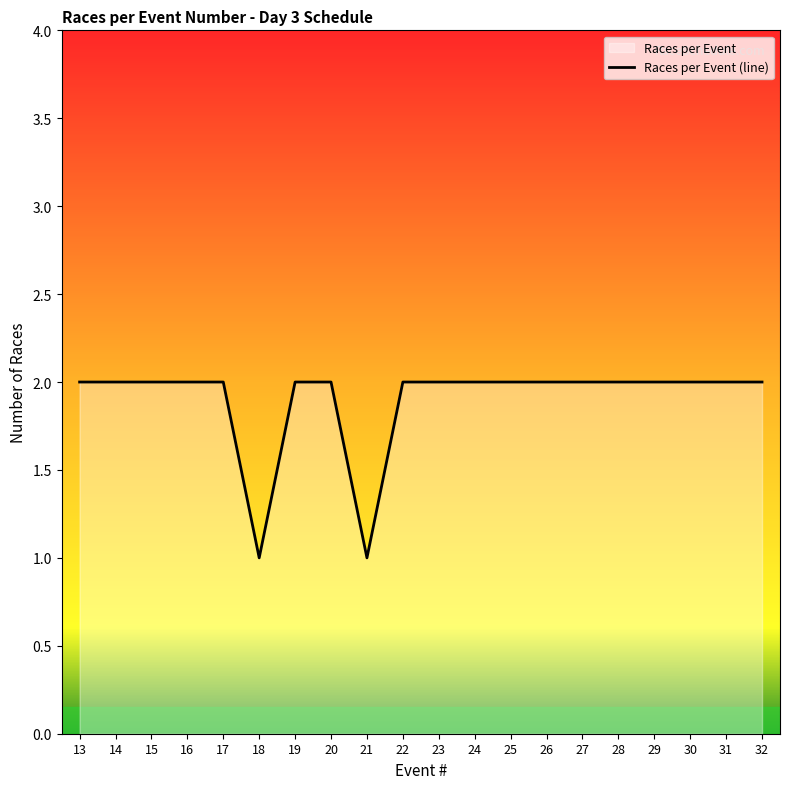

What is the smallest value displayed?

1